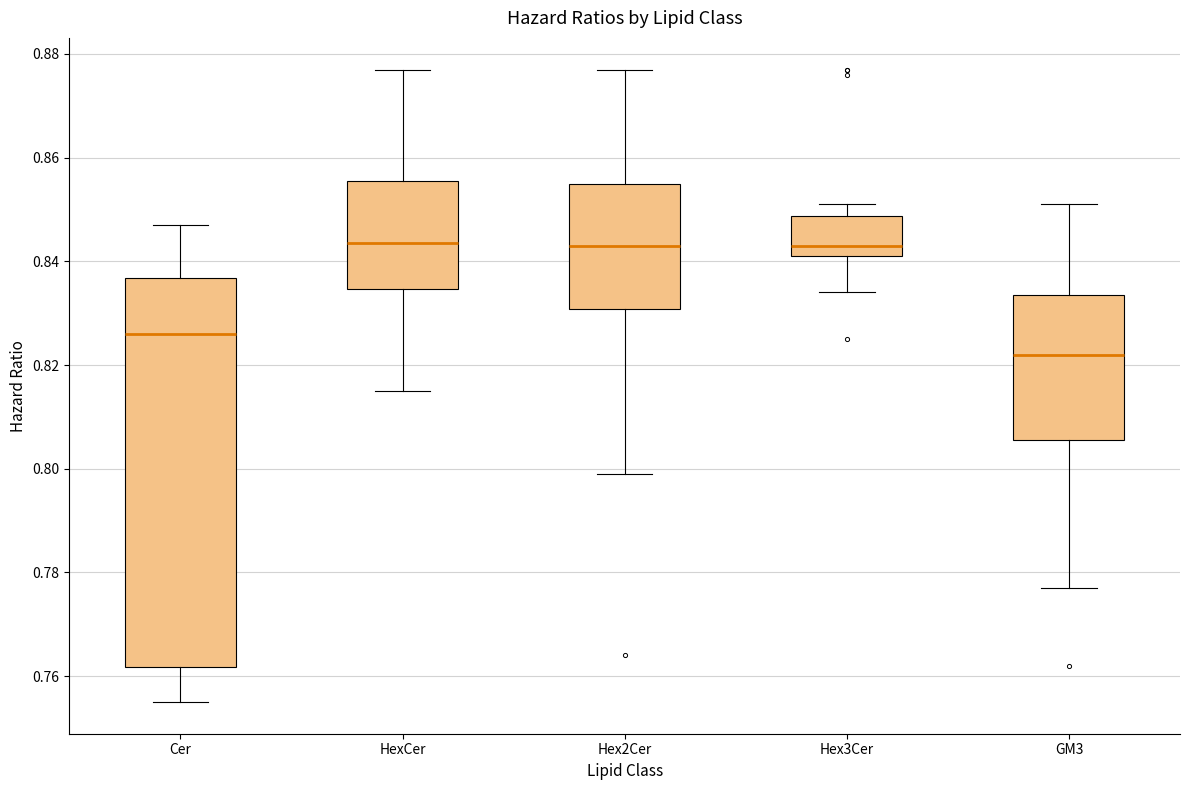

Where does the upper whisker of the box for HexCer end on the y-axis? The values are not printed on the chart, so give them approximately, as read against the axis.

0.878